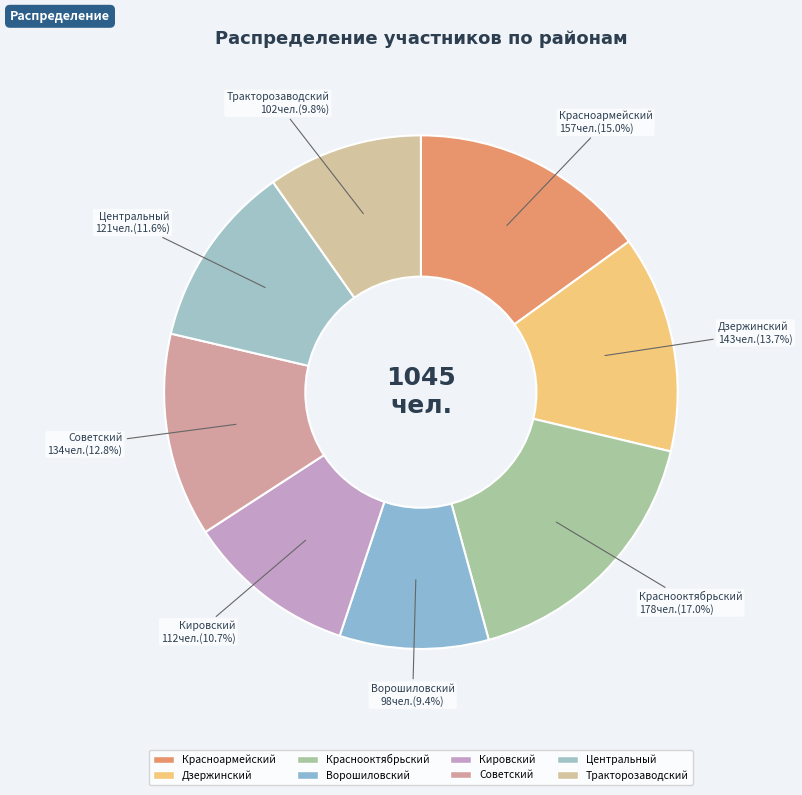

Is there any slice that represents more than half of the pie?

No